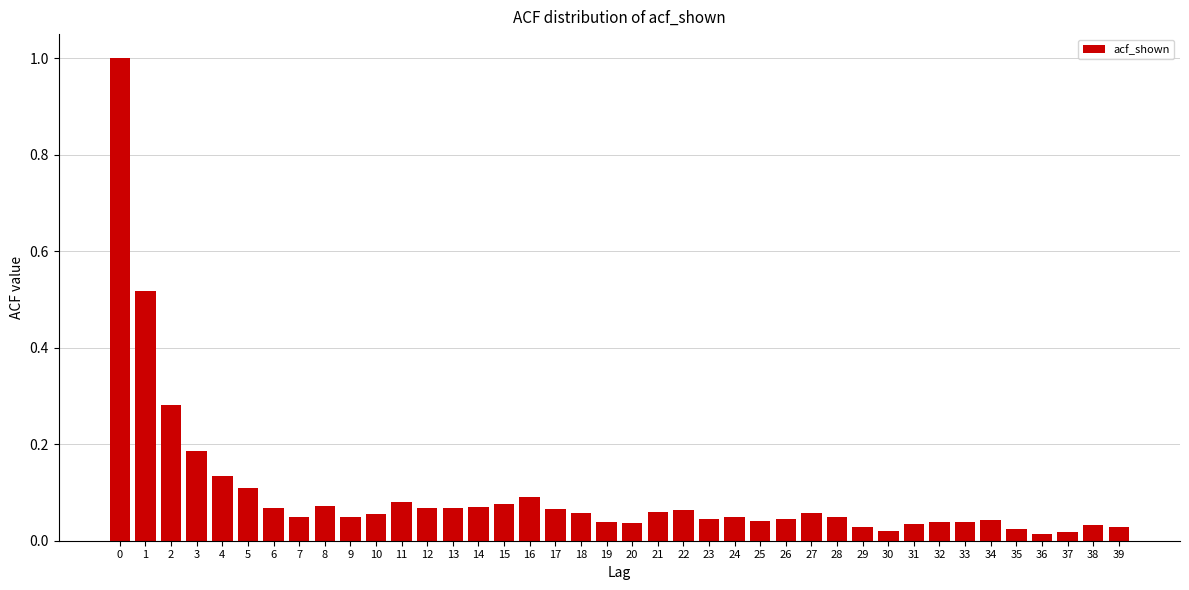

True or false: the data shows 0.1 at 27.

True